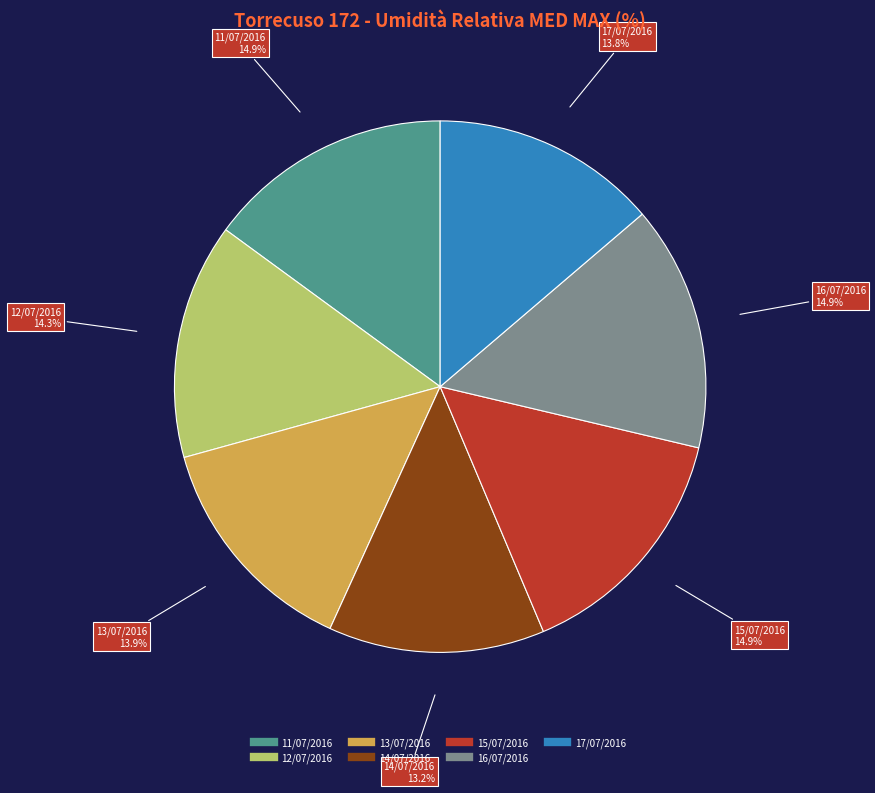

What percentage is NOT represented by 11/07/2016?

85.1%